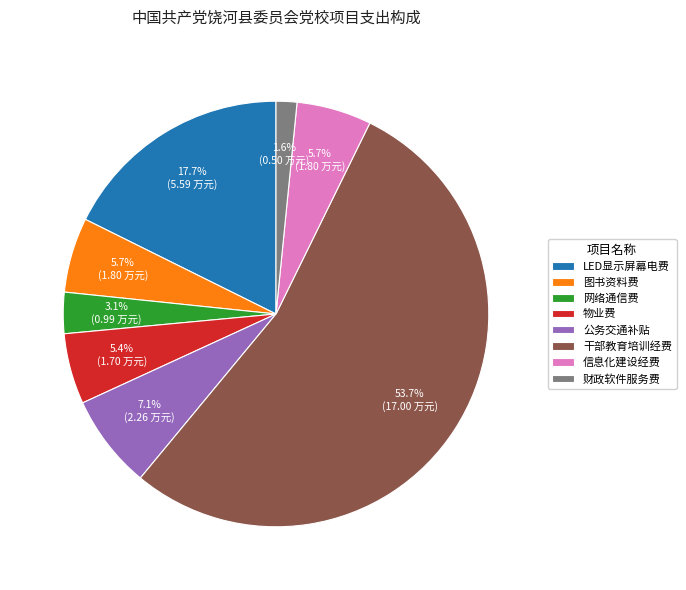

Combined, what portion of the pie is 信息化建设经费 and 财政软件服务费?

7.3%